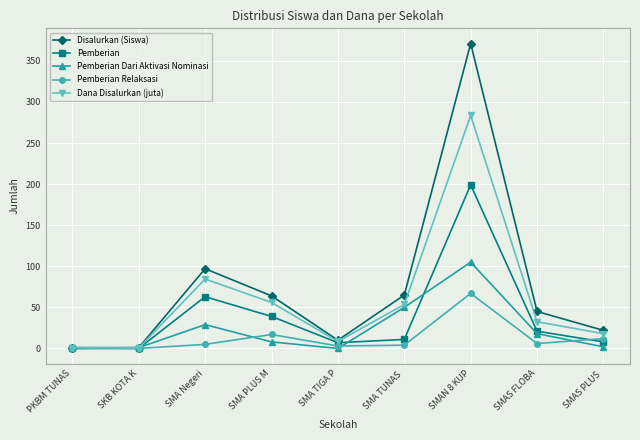

True or false: Pemberian has more than 2 points higher than both neighbors.

False